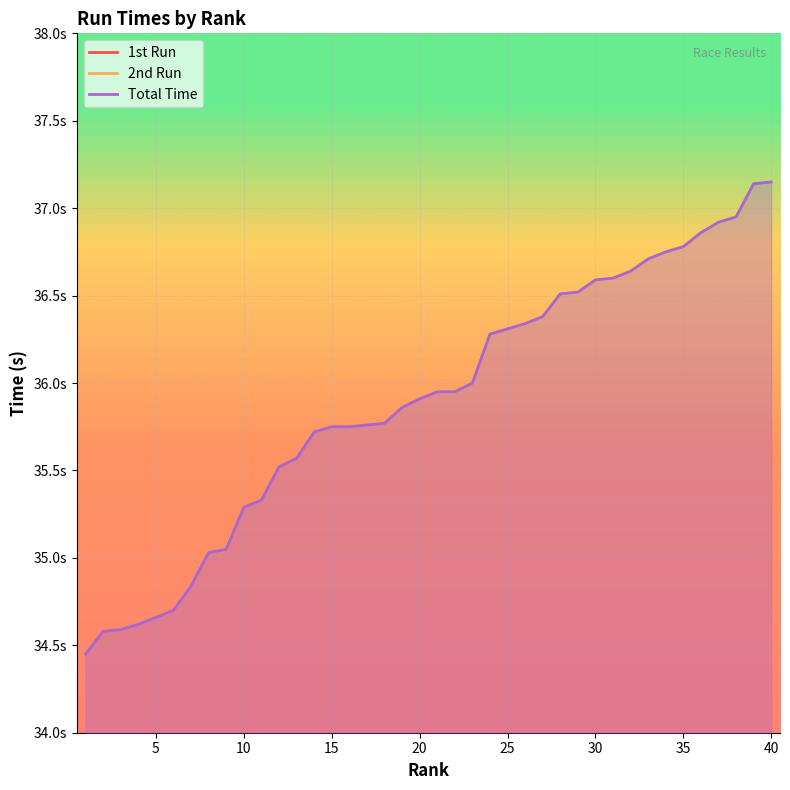

True or false: 2nd Run has more than 2 interior local peaks.

True